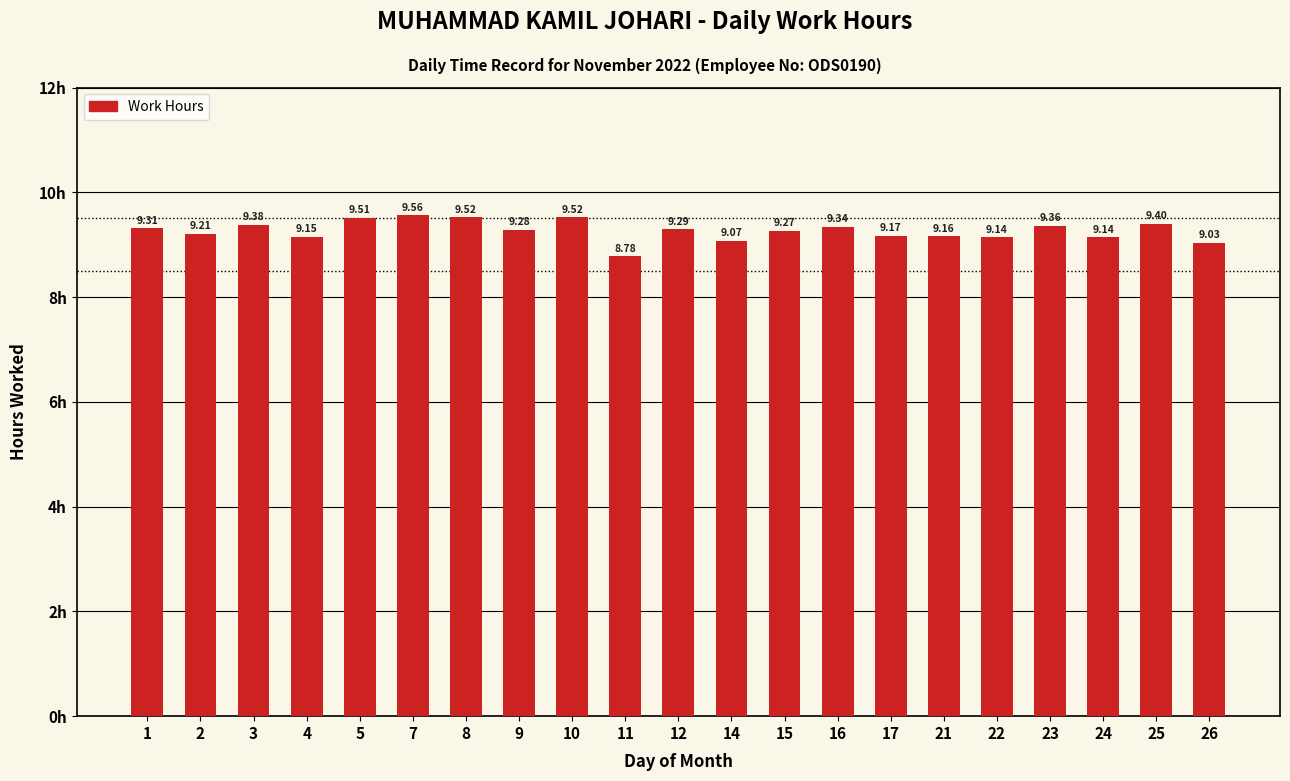

At which category does the chart reach its peak across all series?

7